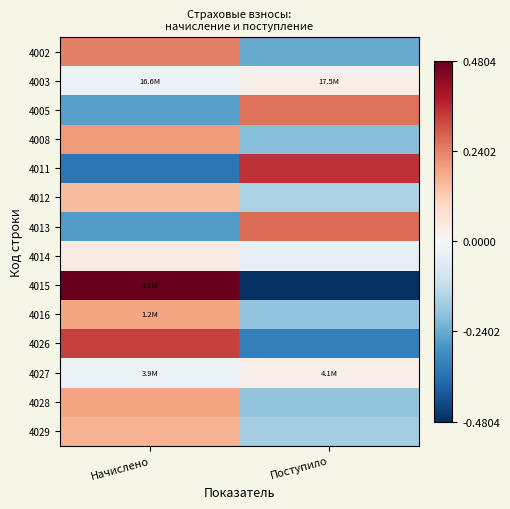

What is the total value across all series at Поступило?

-1.1